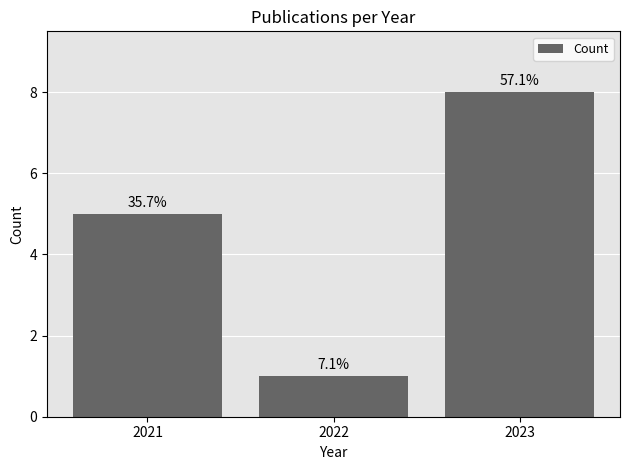

Rank the categories by value from highest to lowest.

2023, 2021, 2022